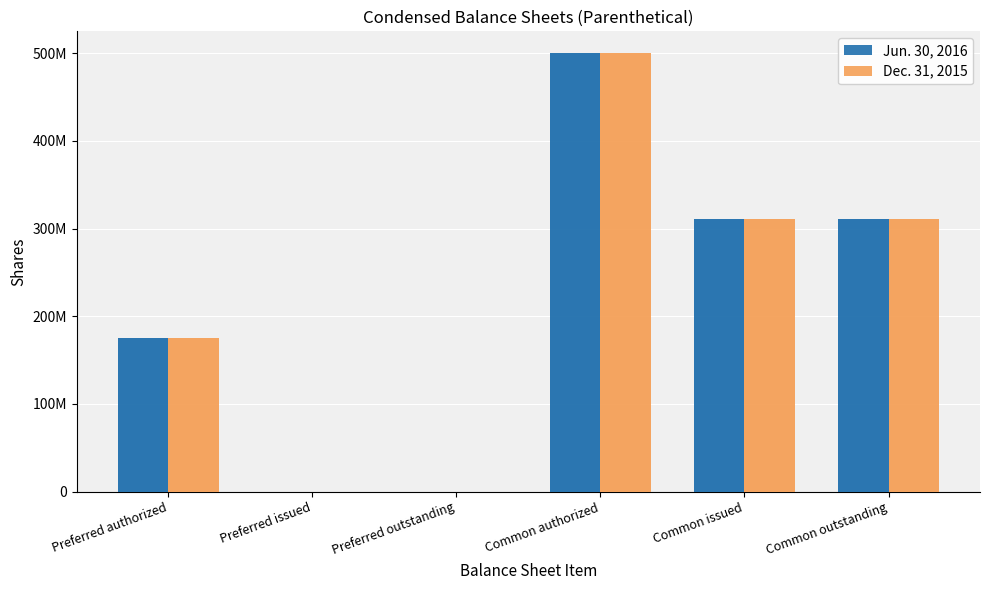

What is the difference between the second highest and second lowest values in the Jun. 30, 2016 series?

310868500